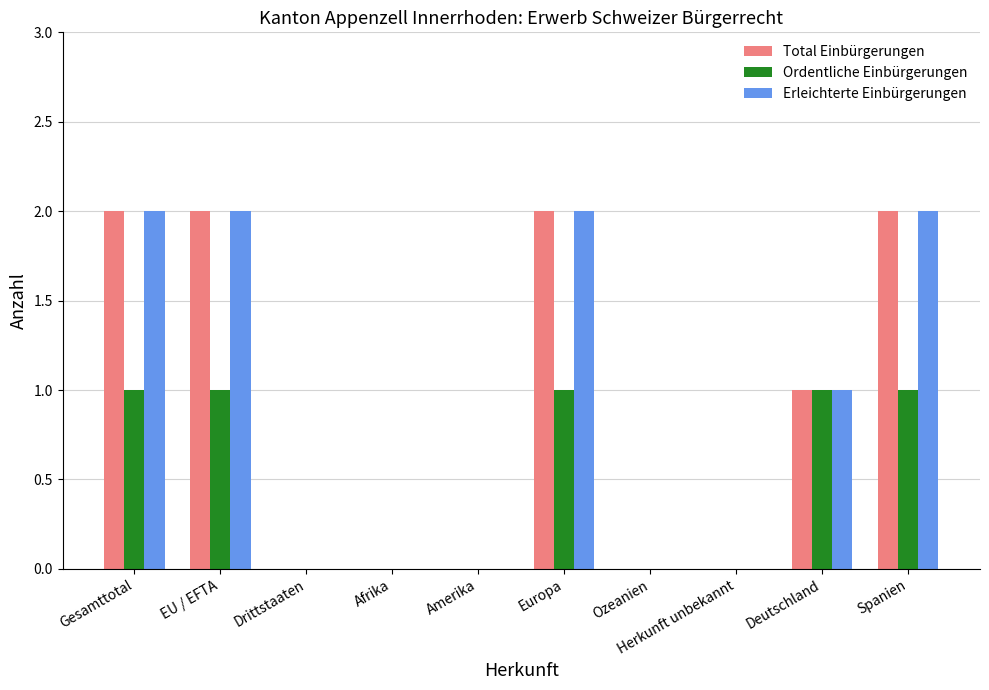

Are the bars grouped side by side (vs. stacked)?

Yes